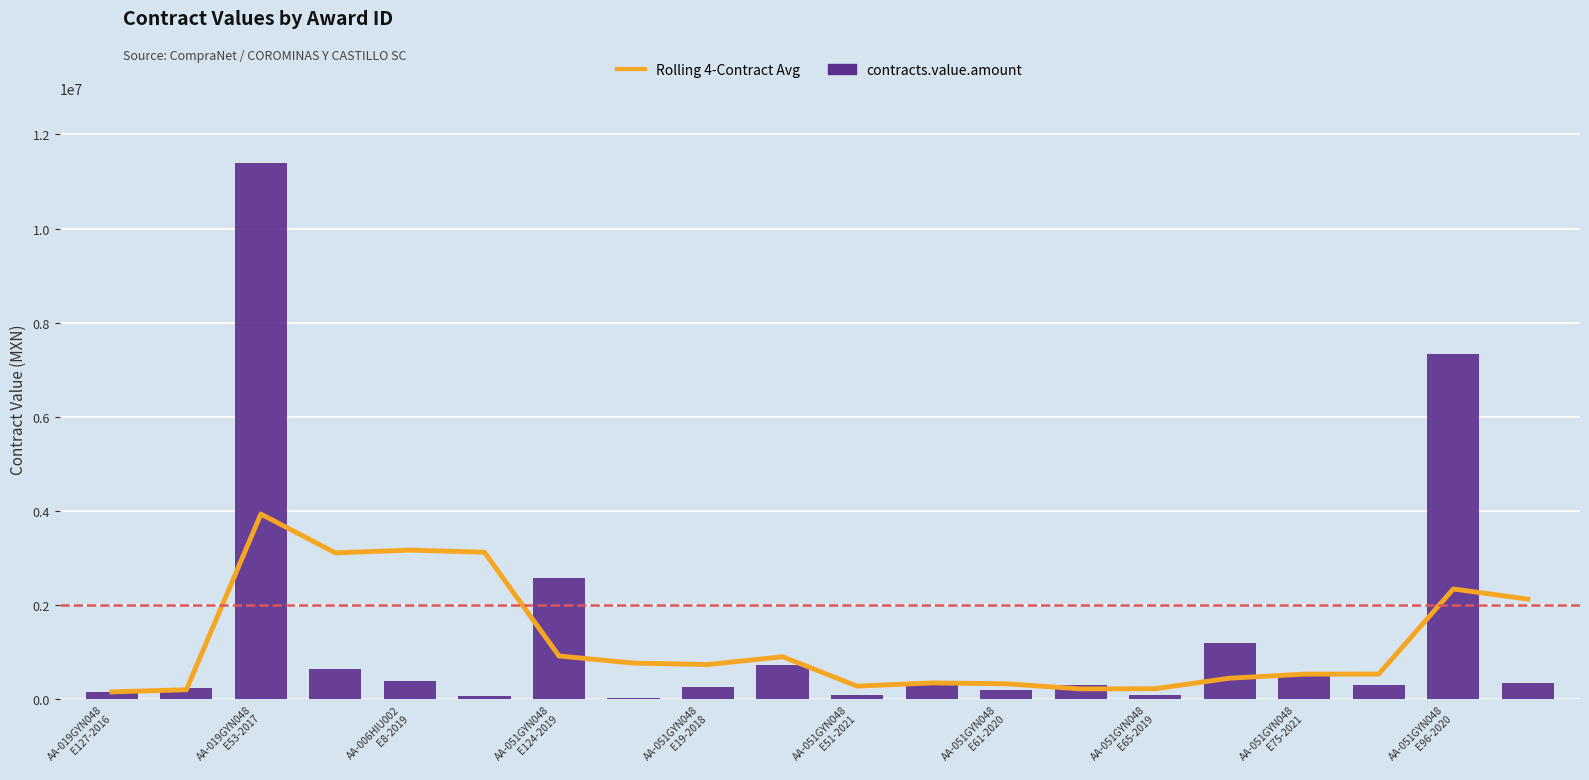

How many data points in contracts.value.amount are less than 308000?

9